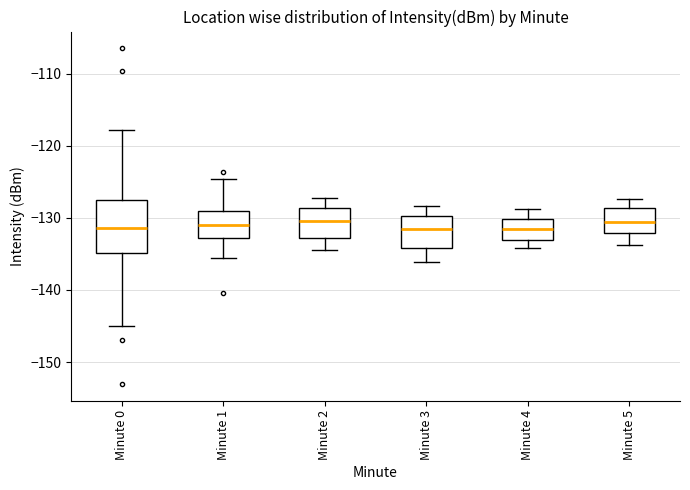

Where does the median line of the box for Minute 4 sit on the y-axis? The values are not printed on the chart, so give them approximately, as read against the axis.

-131